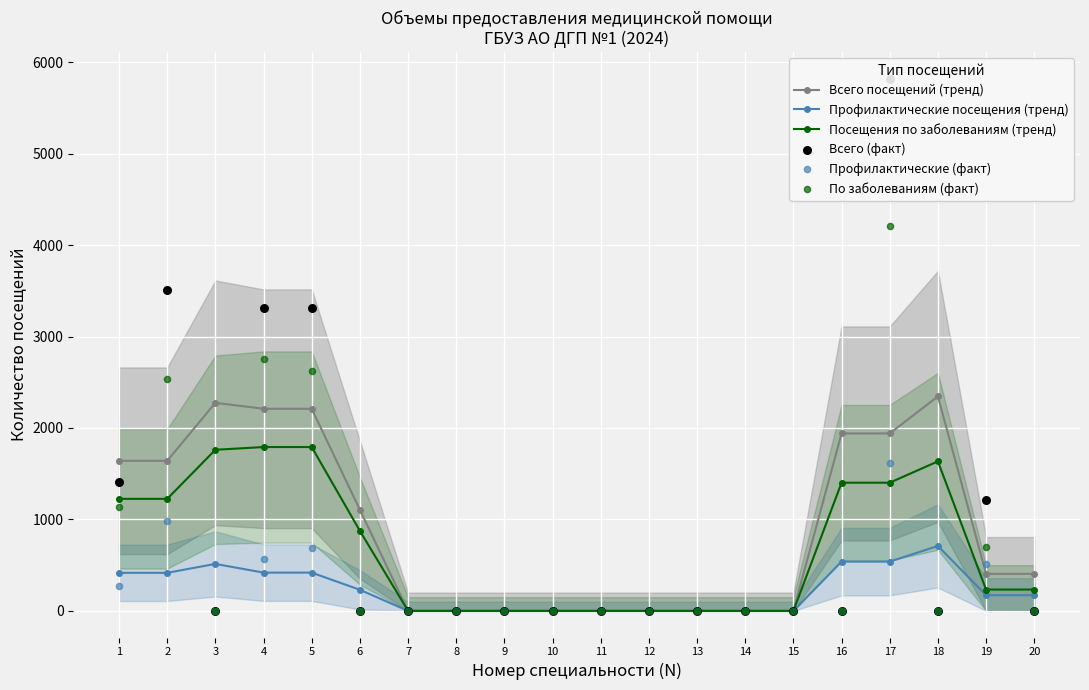

At which category is the sum across all series the highest?

17